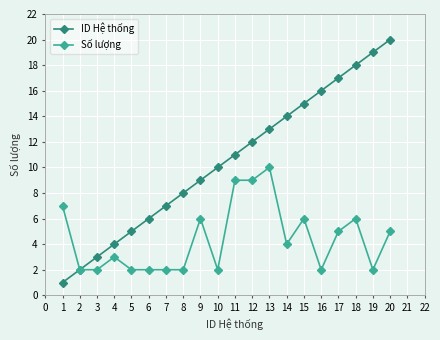

True or false: Số lượng has a value of 11 at 15.

False